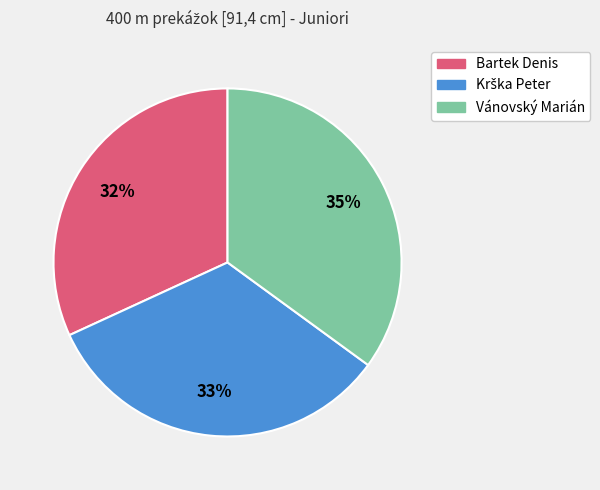

What is the smallest slice in the pie chart?

Bartek Denis